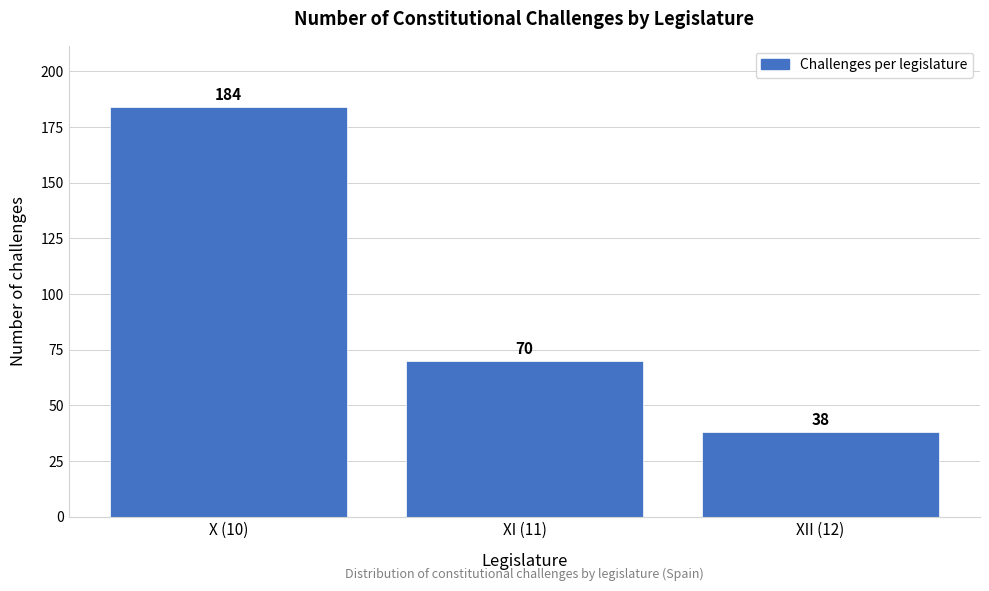

Reading right to left, transcribe all the data shown in this chart.

XII (12)=38	XI (11)=70	X (10)=184